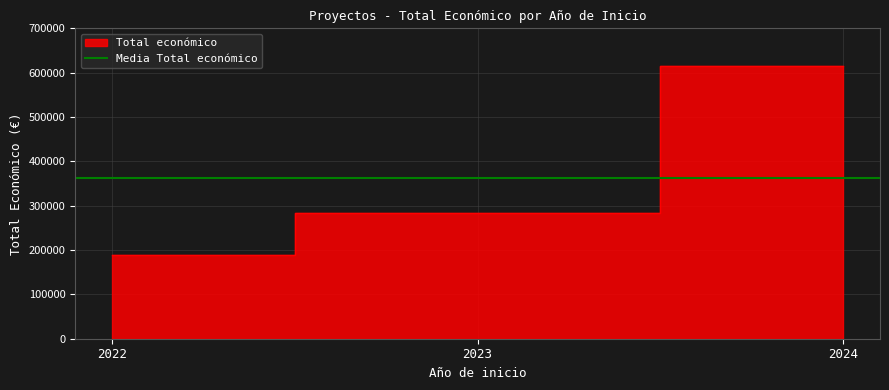

The chart shows a value of 282464 at 2023. True or false?

True